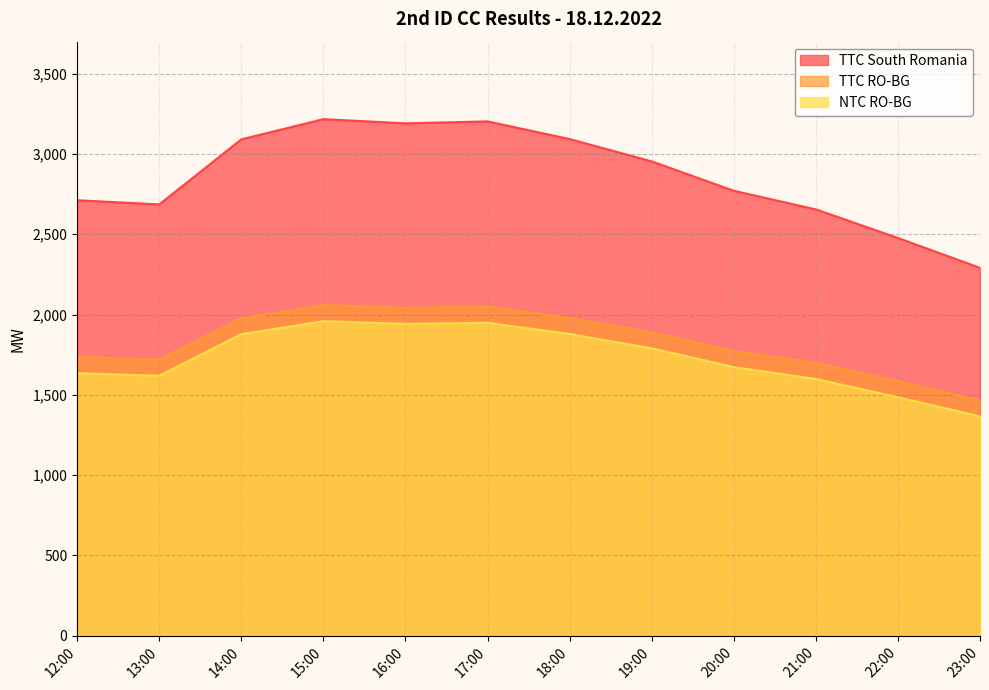

Between 19:00 and 23:00, which series saw the biggest shift?

TTC South Romania